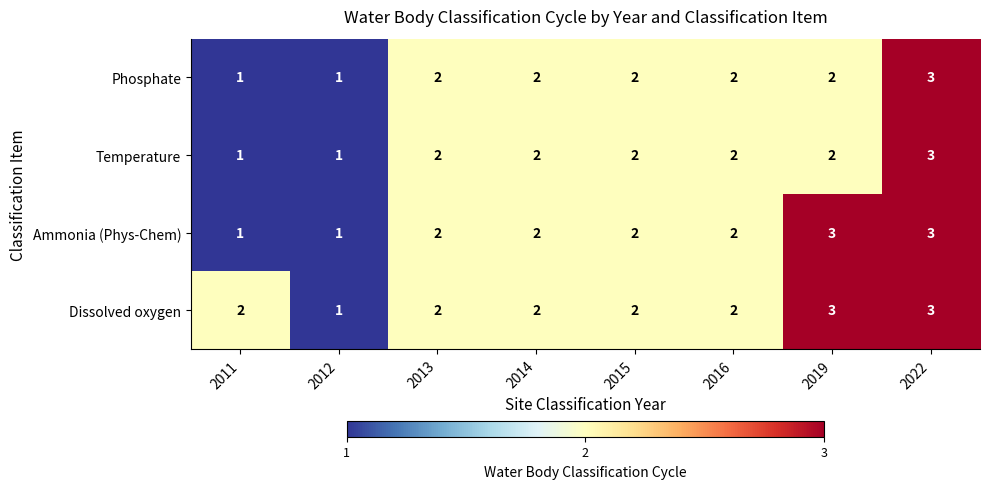

At which category is the sum across all series the highest?

2022